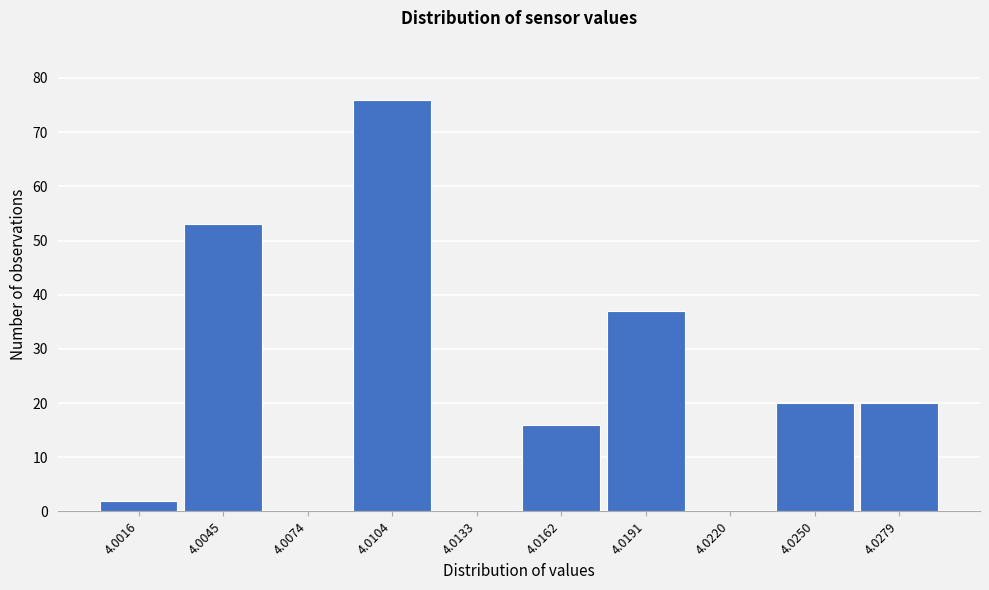

Reading right to left, transcribe all the data shown in this chart.

4.0279=20	4.0250=20	4.0220=0	4.0191=37	4.0162=16	4.0133=0	4.0104=76	4.0074=0	4.0045=53	4.0016=2